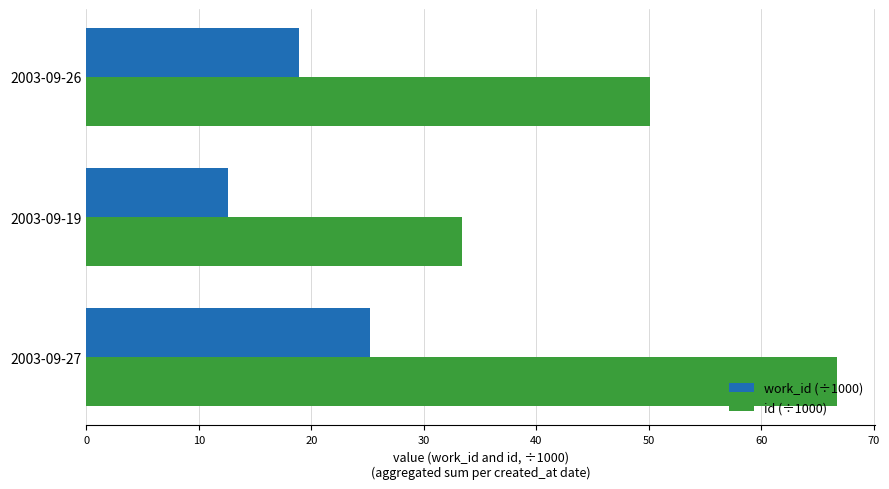

List the series in order of their overall mean, lowest first.

work_id (÷1000), id (÷1000)